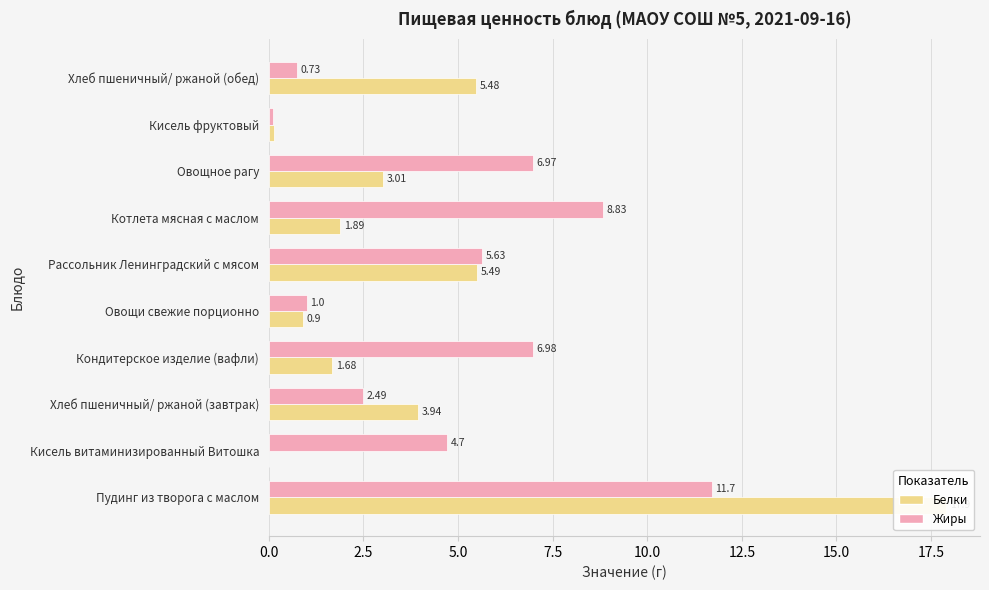

What is the difference between the maximum and second lowest values in the Жиры series?

11.0